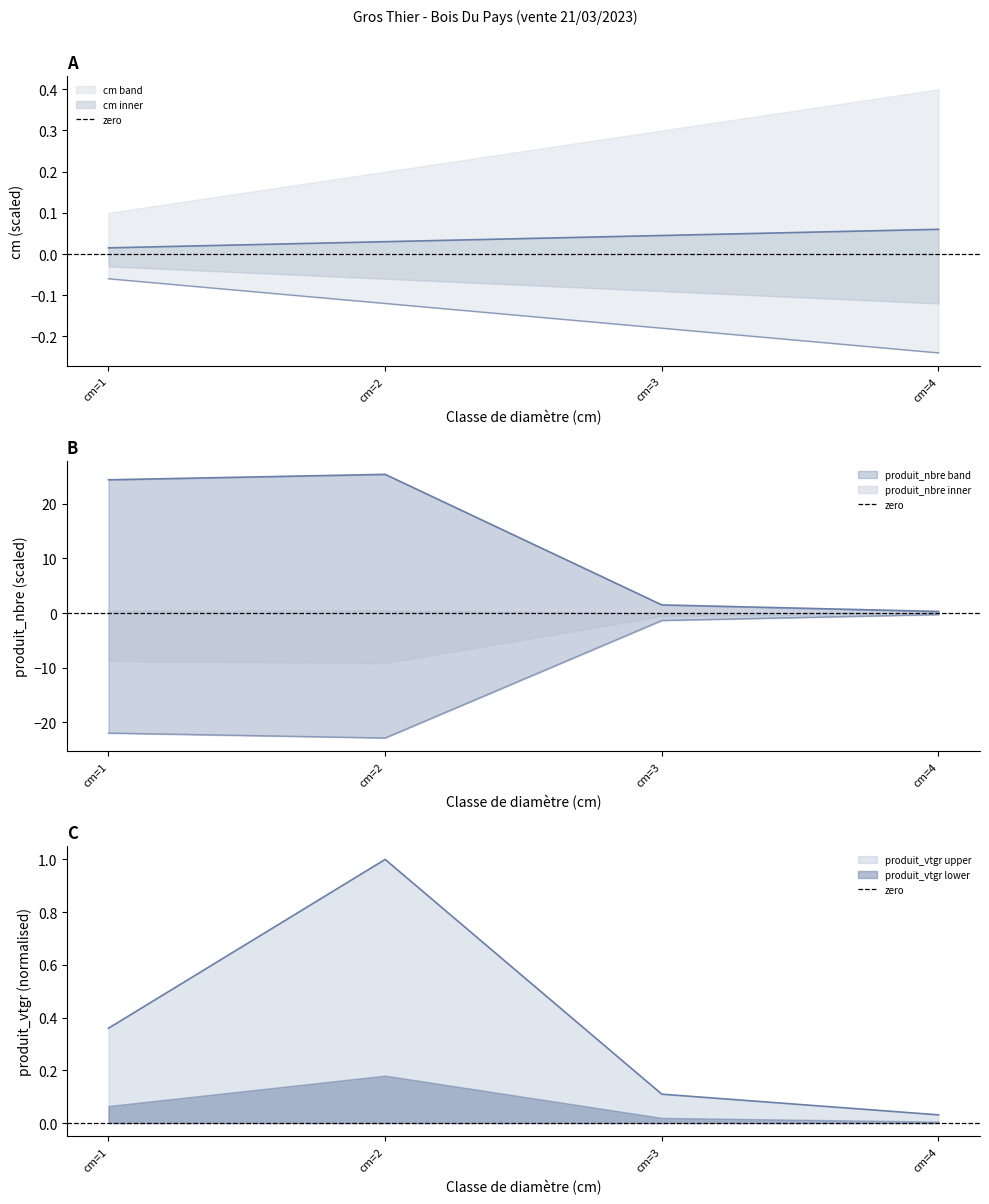

What is the difference between the maximum and minimum values in the produit_nbre series?

25.1